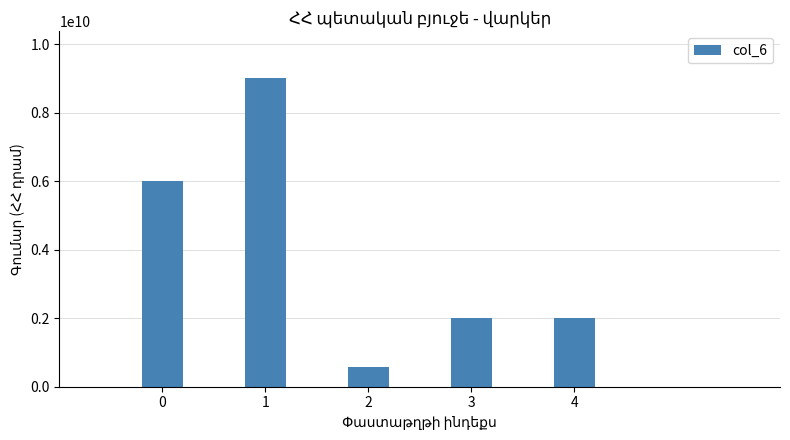

At which category does the chart reach its peak across all series?

1